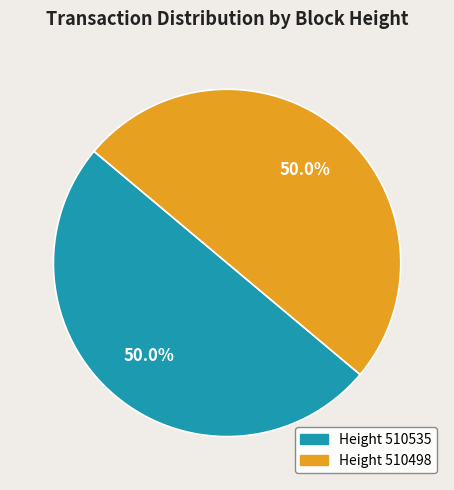

What percentage do Height 510535 and Height 510498 together represent?

100.0%